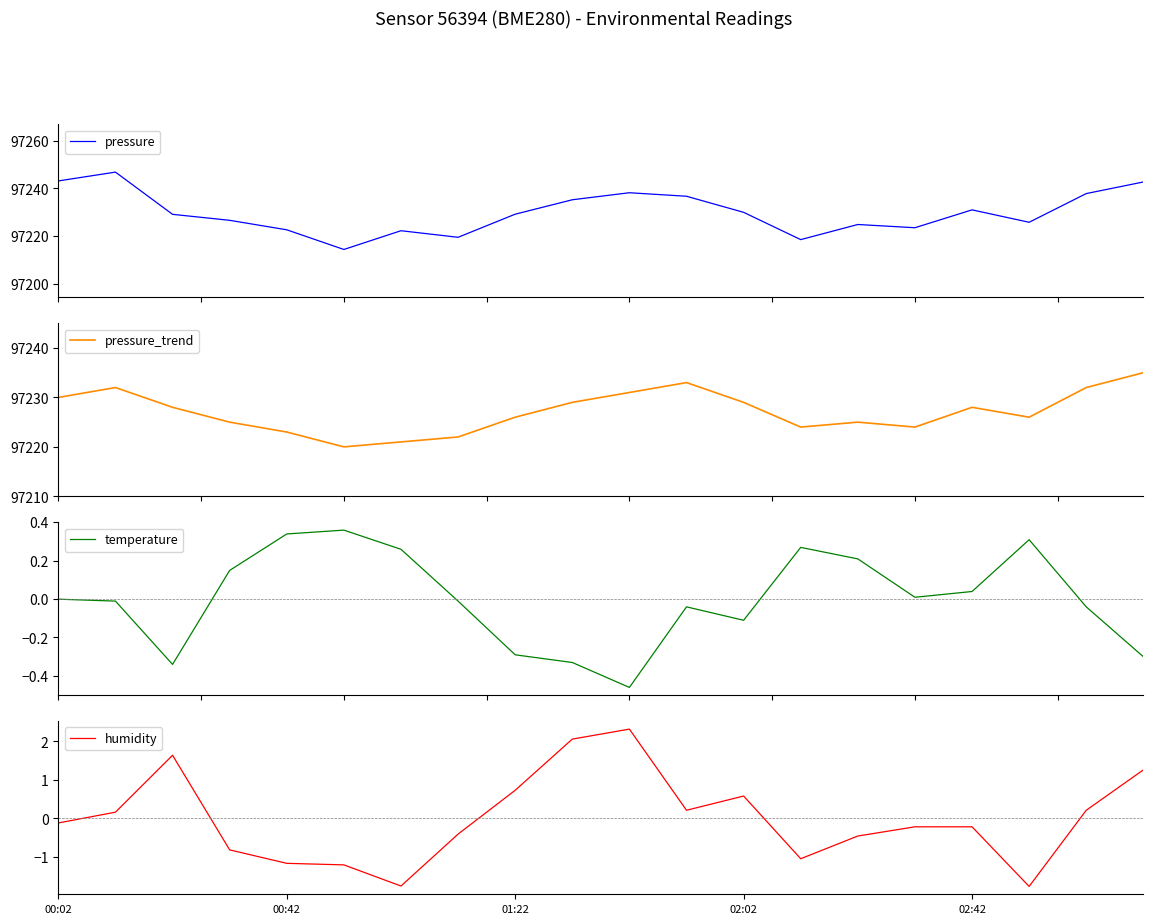

Reading left to right, list all the values displayed in this chart.

pressure: 97243.1	97246.8	97229.2	97226.7	97222.7	97214.5	97222.3	97219.6	97229.2	97235.2	97238.2	97236.7	97230.0	97218.6	97224.9	97223.6	97231.0	97225.8	97237.8	97242.7
pressure_trend: 97230.0	97232.0	97228.0	97225.0	97223.0	97220.0	97221.0	97222.0	97226.0	97229.0	97231.0	97233.0	97229.0	97224.0	97225.0	97224.0	97228.0	97226.0	97232.0	97235.0
temperature: -0.0	-0.0	-0.3	0.1	0.3	0.4	0.3	-0.0	-0.3	-0.3	-0.5	-0.0	-0.1	0.3	0.2	0.0	0.0	0.3	-0.0	-0.3
humidity: -0.1	0.2	1.6	-0.8	-1.2	-1.2	-1.8	-0.4	0.7	2.1	2.3	0.2	0.6	-1.0	-0.5	-0.2	-0.2	-1.8	0.2	1.3